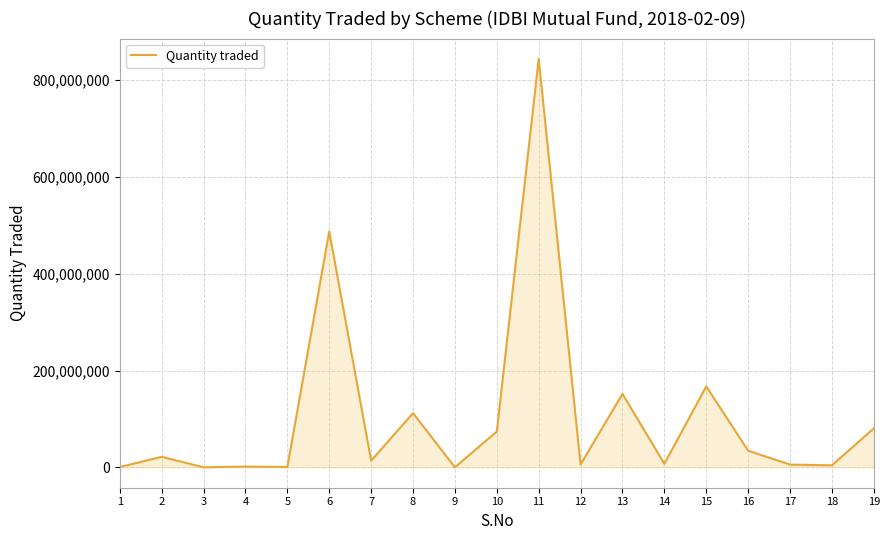

How many lines are shown in the chart?

1